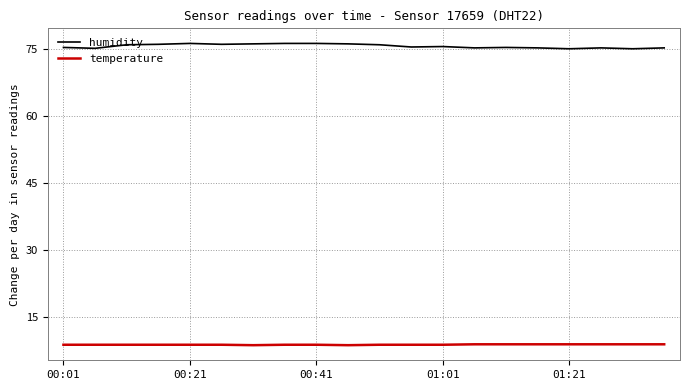

True or false: humidity and temperature cross at least once.

False